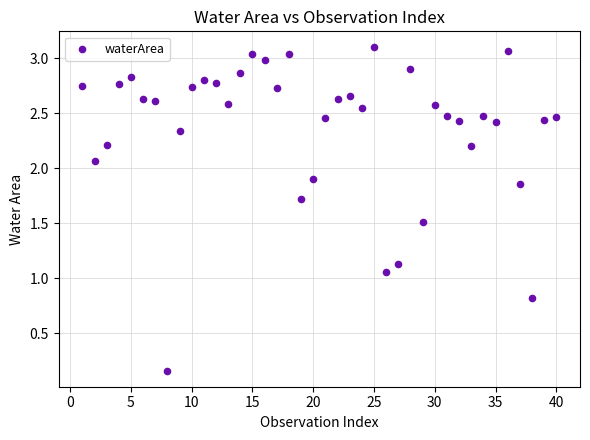

What is the range of X values (max minus min)?

39.0